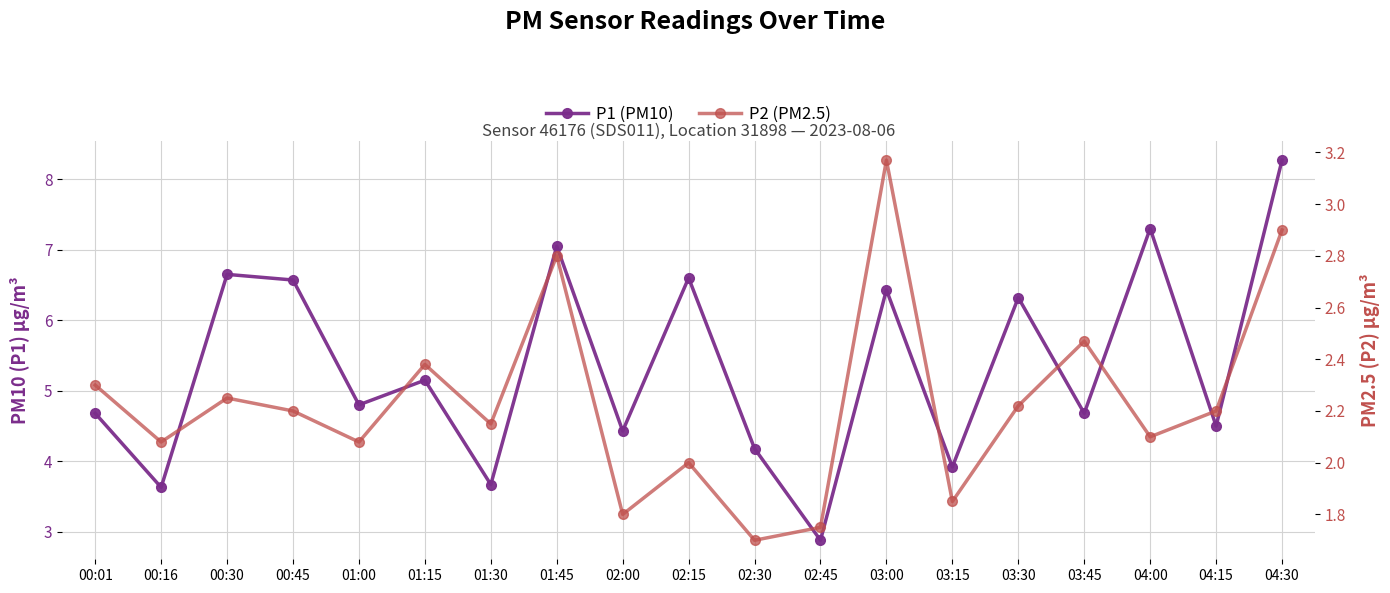

True or false: P2 (PM2.5) has more than 0 interior local peaks.

True